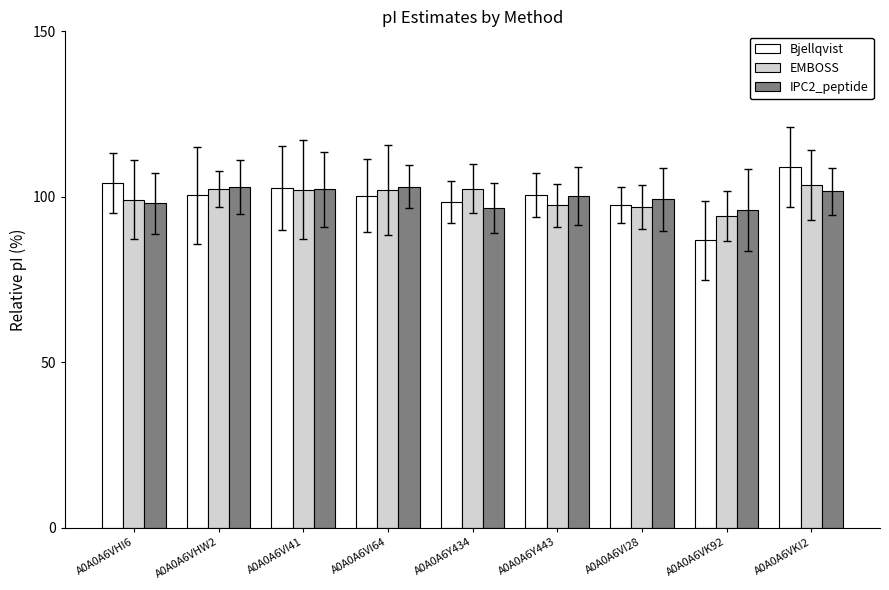

How many bars are there in each group?

3